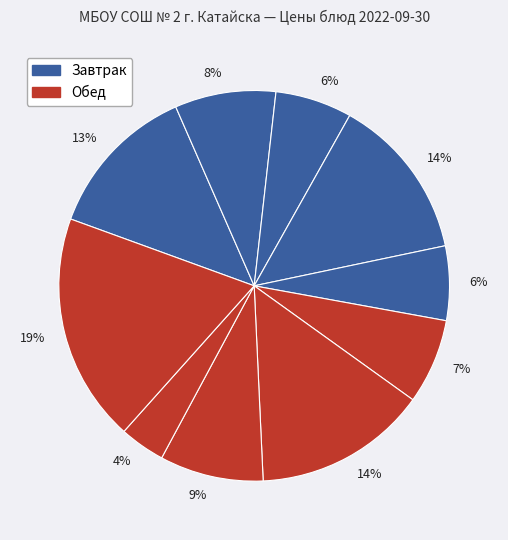

How many segments does this pie chart have?

10